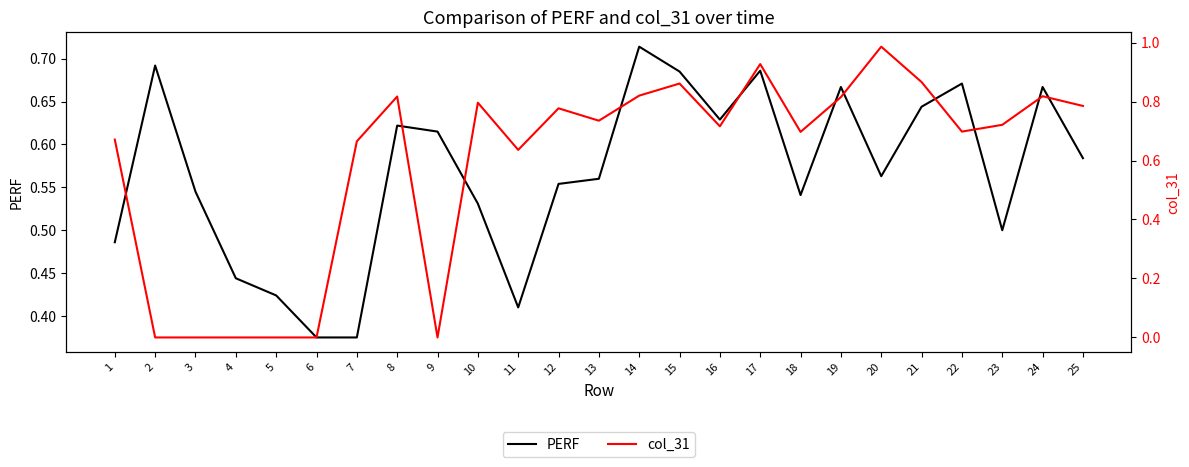

Reading right to left, transcribe all the data shown in this chart.

PERF: 25=0.6	24=0.7	23=0.5	22=0.7	21=0.6	20=0.6	19=0.7	18=0.5	17=0.7	16=0.6	15=0.7	14=0.7	13=0.6	12=0.6	11=0.4	10=0.5	9=0.6	8=0.6	7=0.4	6=0.4	5=0.4	4=0.4	3=0.5	2=0.7	1=0.5
col_31: 25=0.8	24=0.8	23=0.7	22=0.7	21=0.9	20=1.0	19=0.8	18=0.7	17=0.9	16=0.7	15=0.9	14=0.8	13=0.7	12=0.8	11=0.6	10=0.8	9=0.0	8=0.8	7=0.7	6=0.0	5=0.0	4=0.0	3=0.0	2=0.0	1=0.7